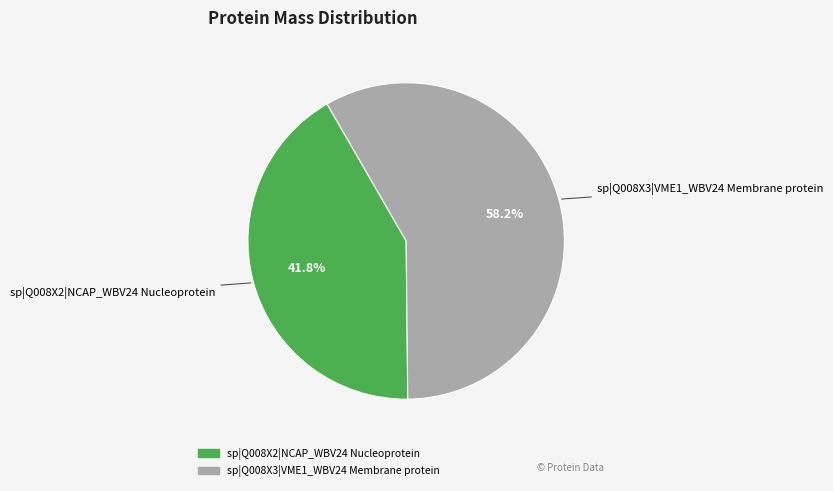

To the nearest percent, what percentage of the pie is sp|Q008X2|NCAP_WBV24 Nucleoprotein?

42%